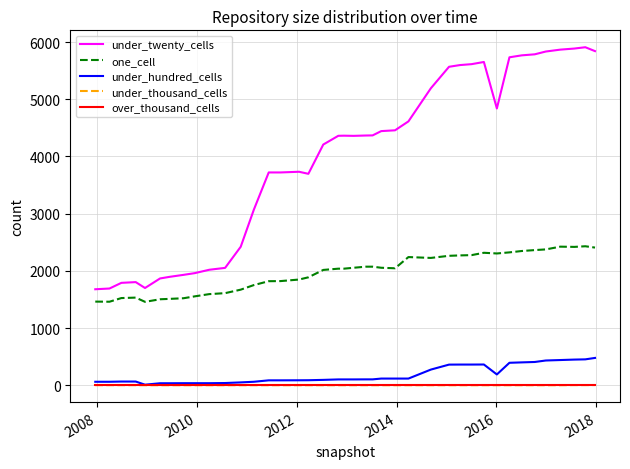

True or false: over_thousand_cells and one_cell cross at least once.

False